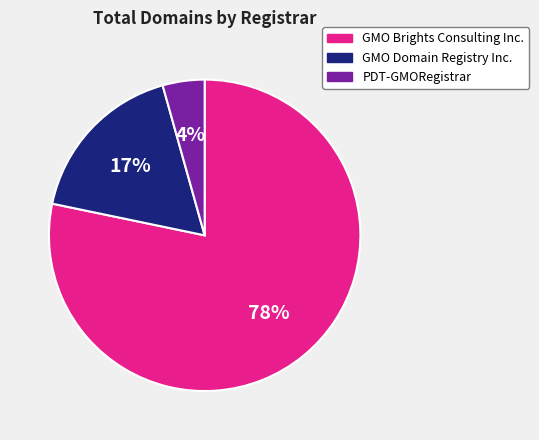

Which category has the biggest portion of the pie?

GMO Brights Consulting Inc.